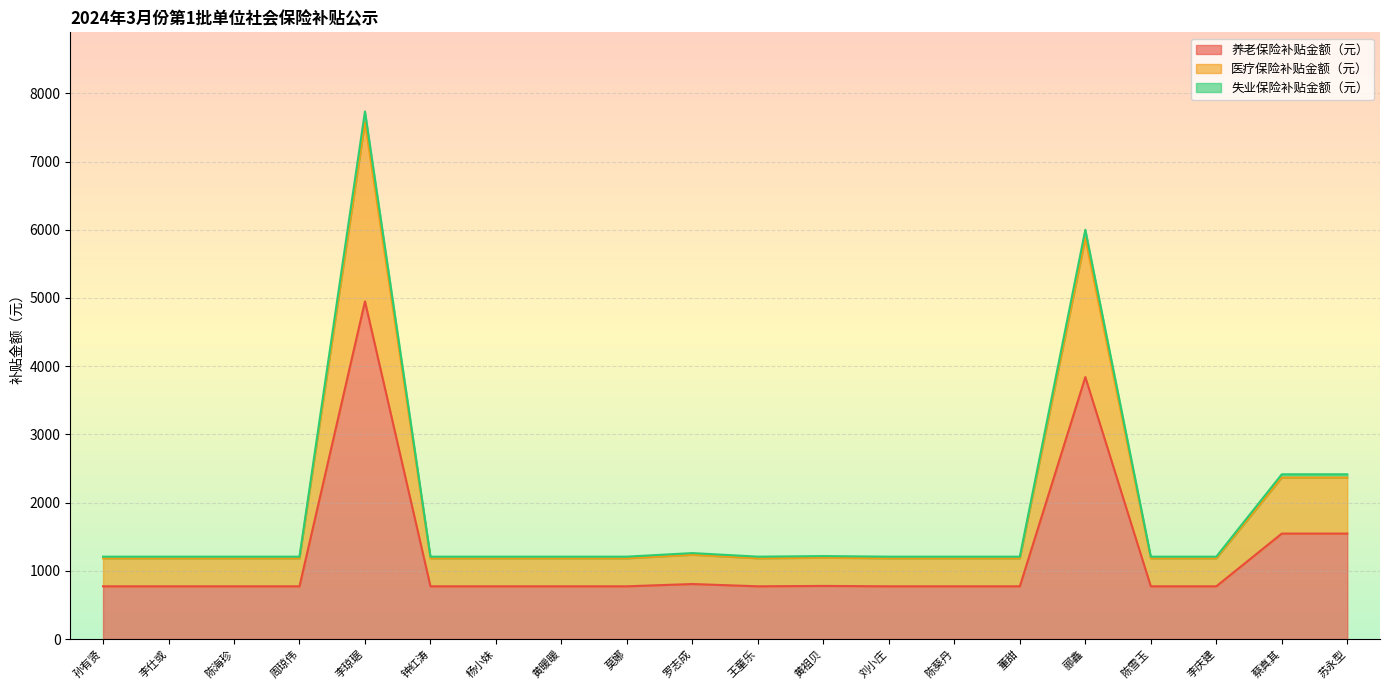

Which has a higher value, 李庆建 or 黄祖贝?

黄祖贝